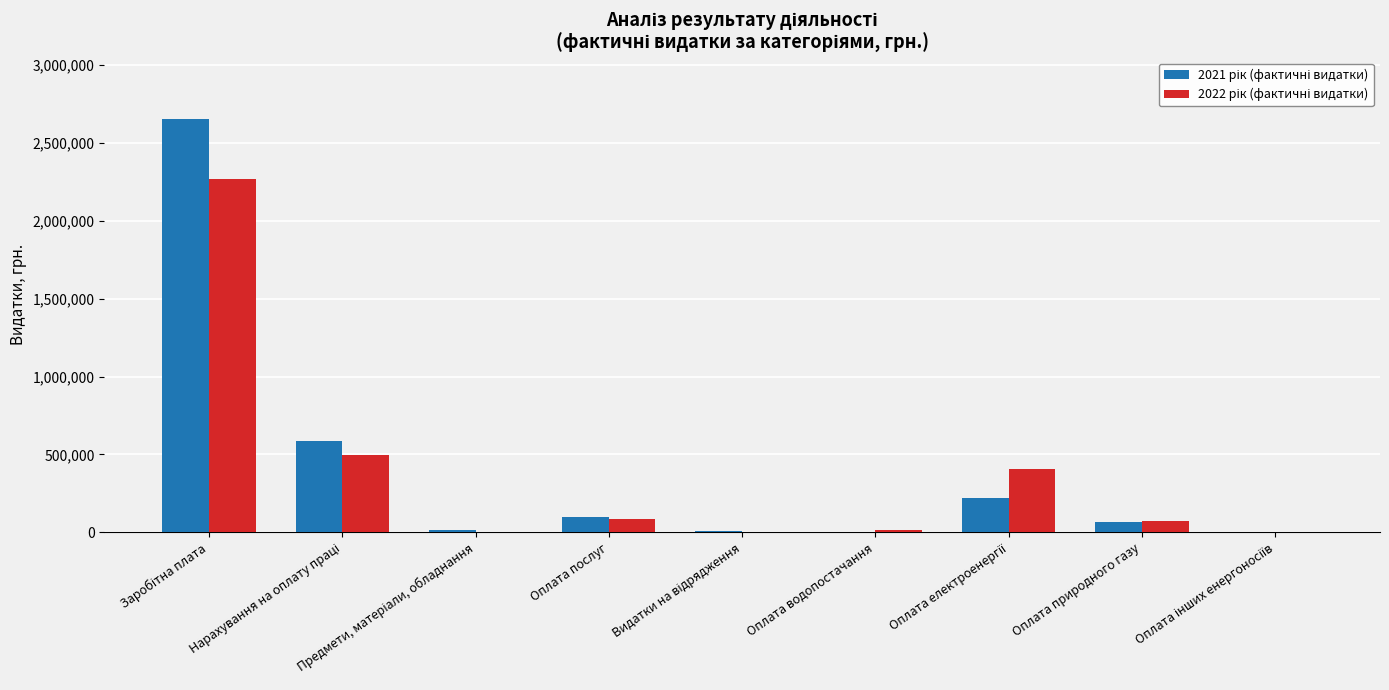

What is the difference between the maximum and second lowest values in the 2022 рік (фактичні видатки) series?

2267243.2